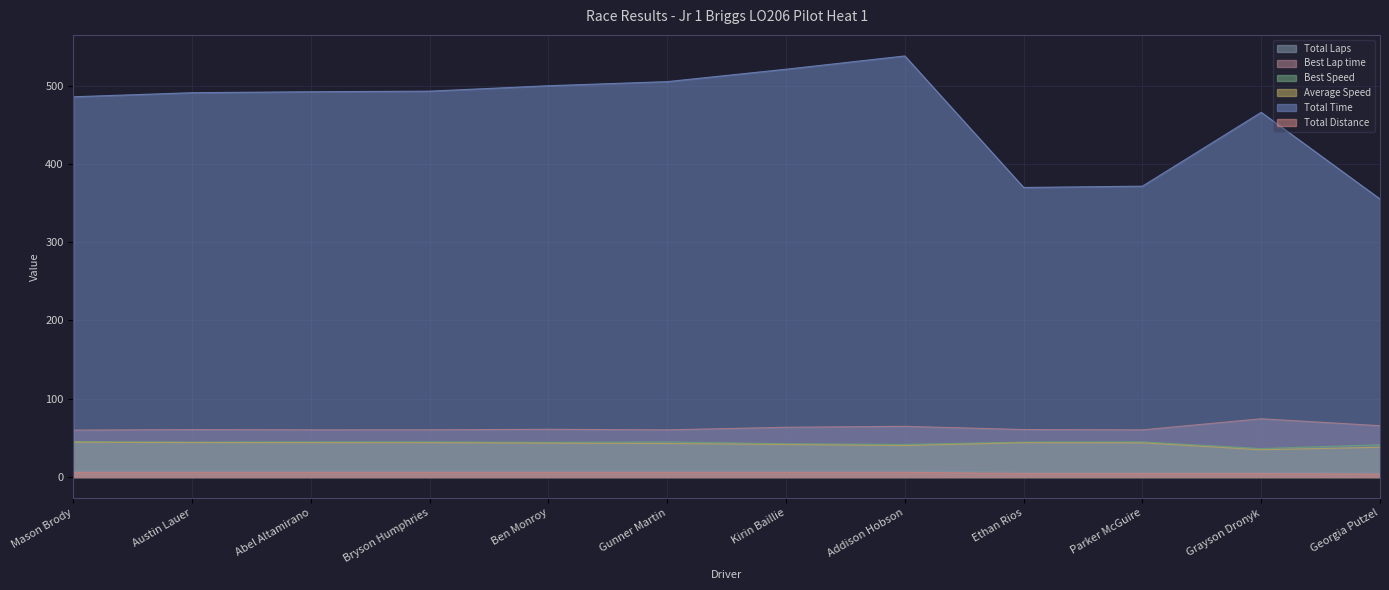

List the series in order of their peak value, highest first.

Total Time, Best Lap time, Best Speed, Average Speed, Total Laps, Total Distance